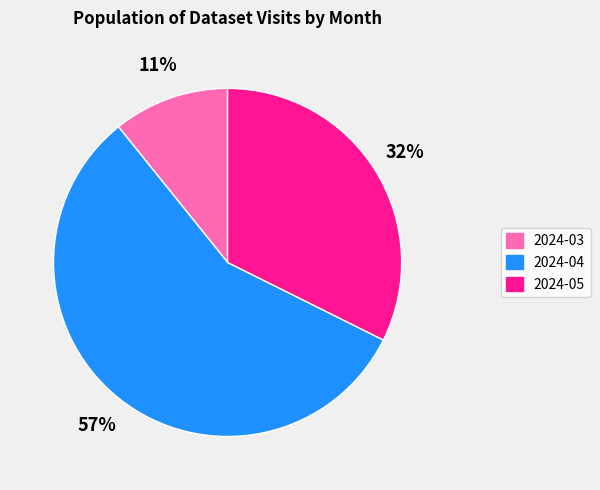

To the nearest percent, what is the difference between the 2024-03 and 2024-04 slice percentages?

46%